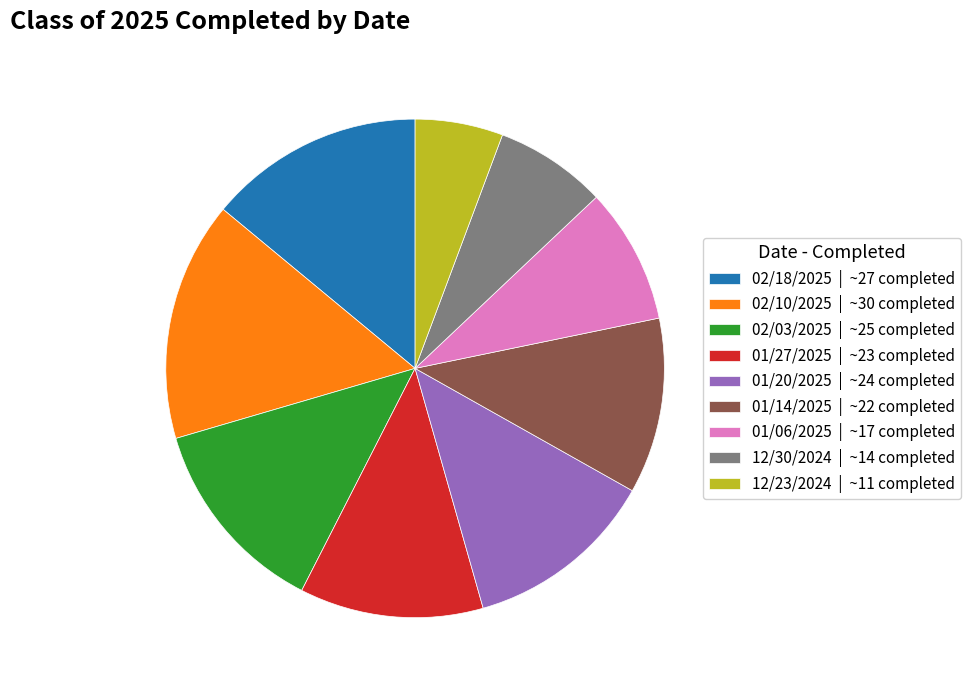

True or false: 01/27/2025 accounts for 20% of the total.

False